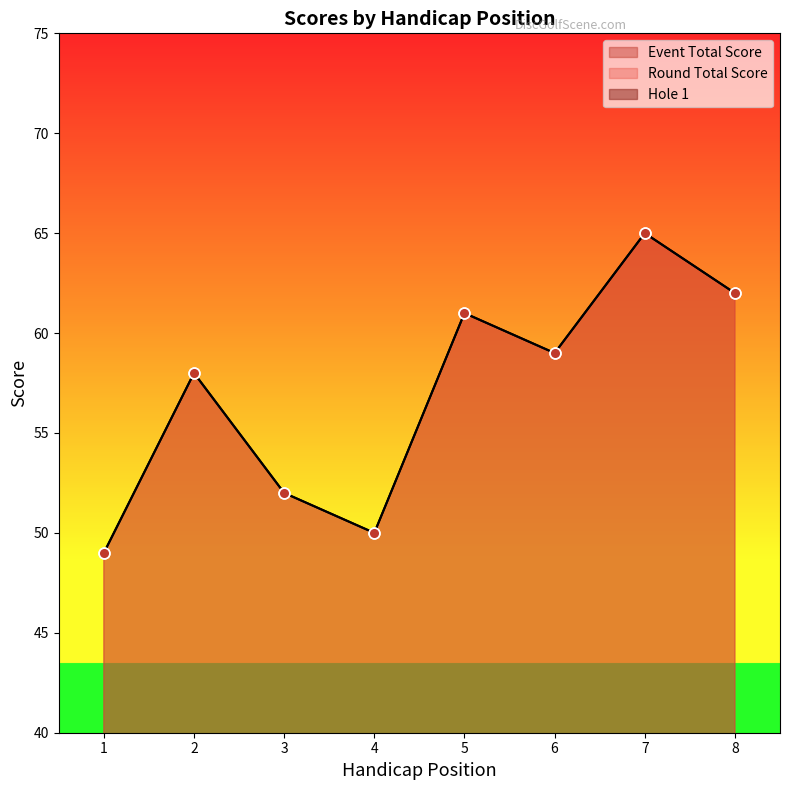

What are all the series names shown in the legend?

event_total_score, round_total_score, hole_1